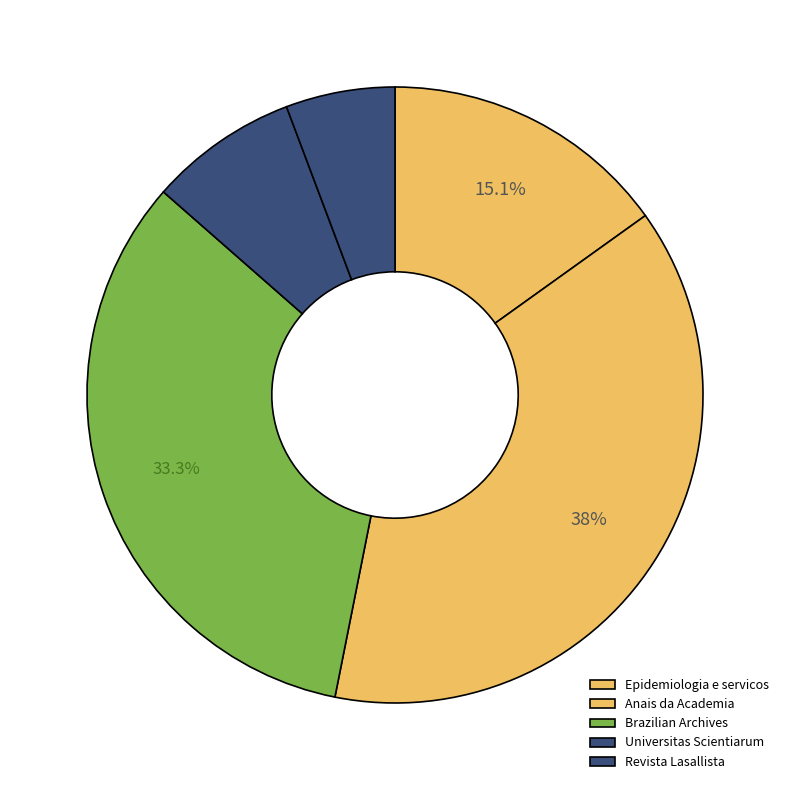

What is the largest slice in the pie chart?

Anais da Academia